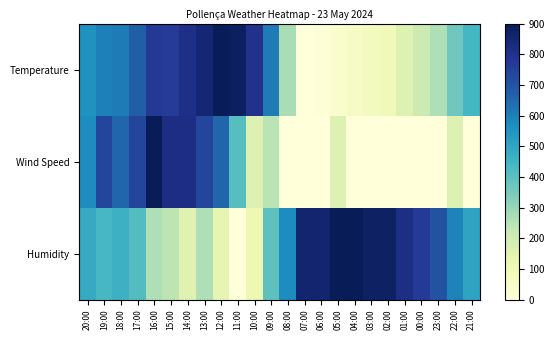

Rank the series by their average value, from highest to lowest.

Humidity, Temperature, Wind Speed